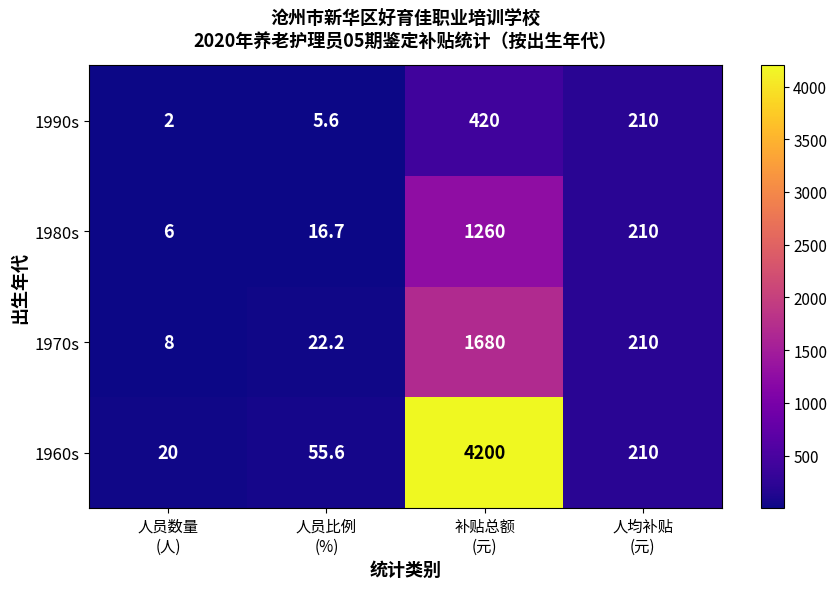

What is the sum of all 1970s values?

1920.2